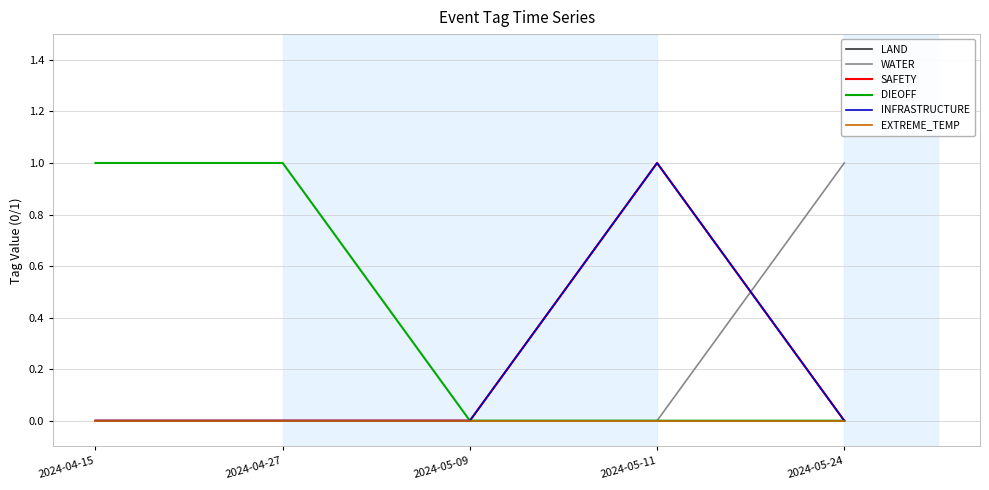

Which category has the lowest value in the EXTREME_TEMP series?

2024-04-15